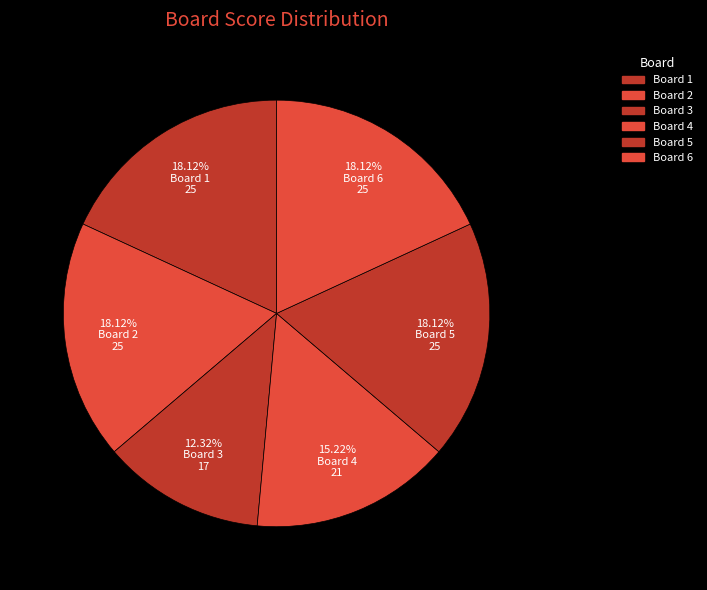

To the nearest percent, what is the average slice percentage?

17%